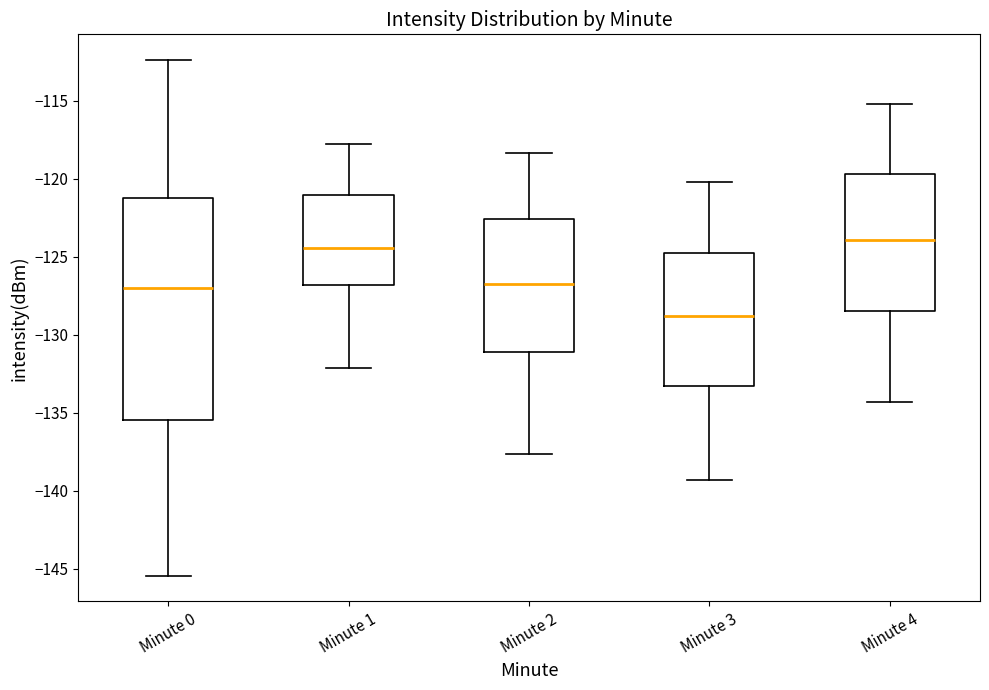

Where is the lower edge of the box for Minute 4 on the y-axis? The values are not printed on the chart, so give them approximately, as read against the axis.

-128.5